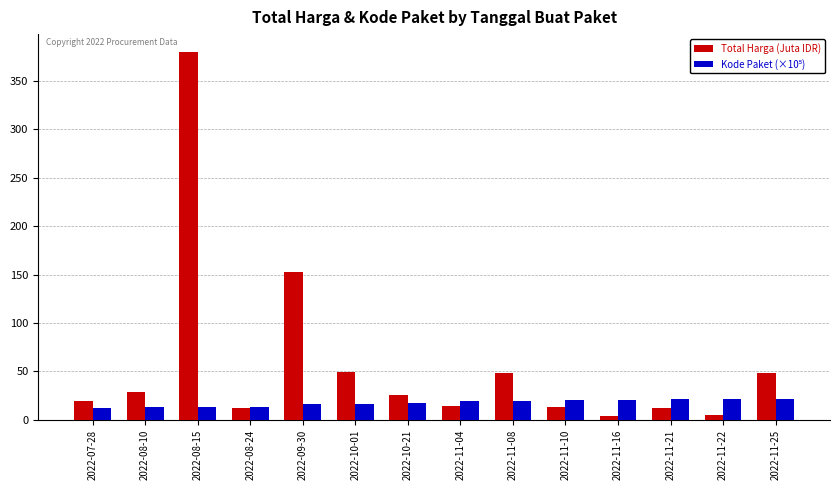

What is the highest value of the Total Harga (Juta IDR) series?

379.1